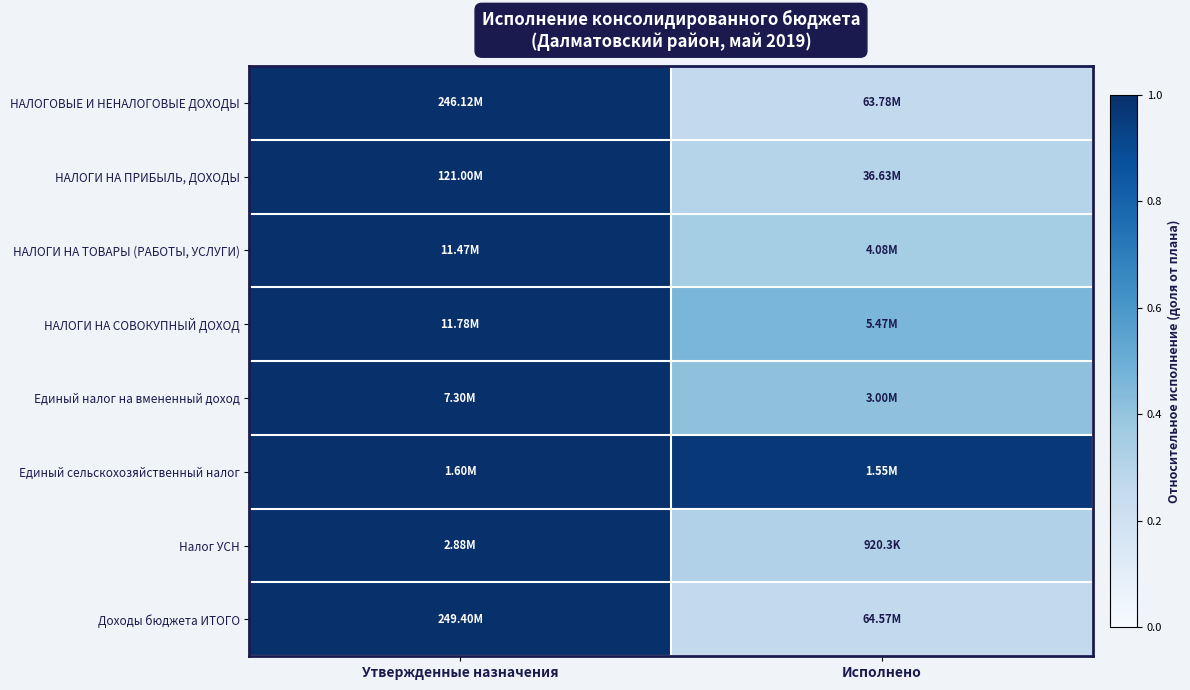

At how many categories does at least one series exceed 0?

2